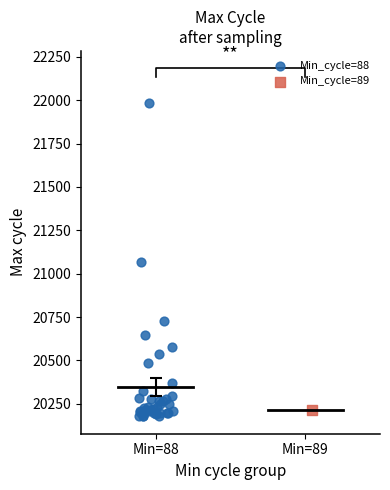

What are all the series names shown in the legend?

Min_cycle=88, Min_cycle=89